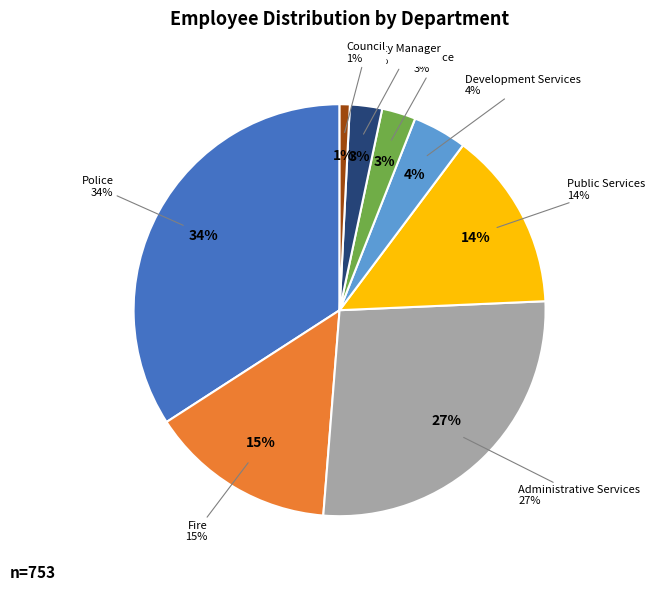

Rank the categories by value from lowest to highest.

Council, City Manager, Finance, Development Services, Public Services, Fire, Administrative Services, Police